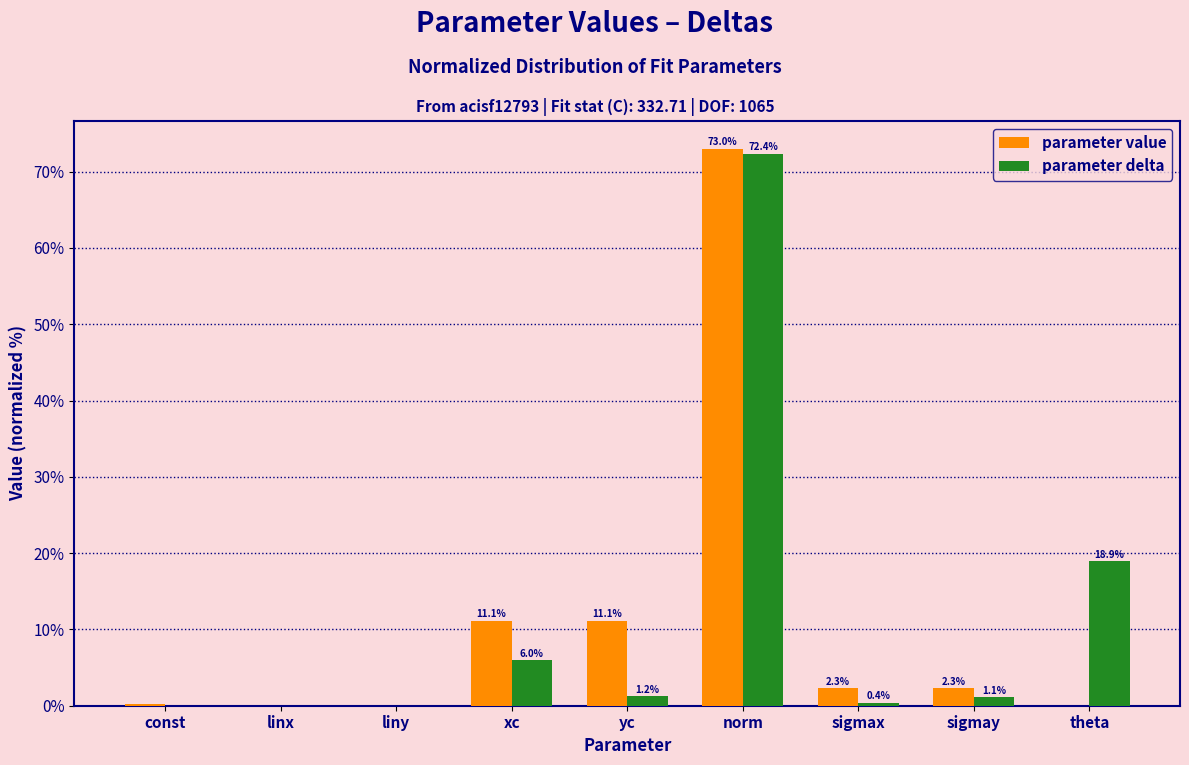

What value does the parameter value series have at sigmay?

2.3